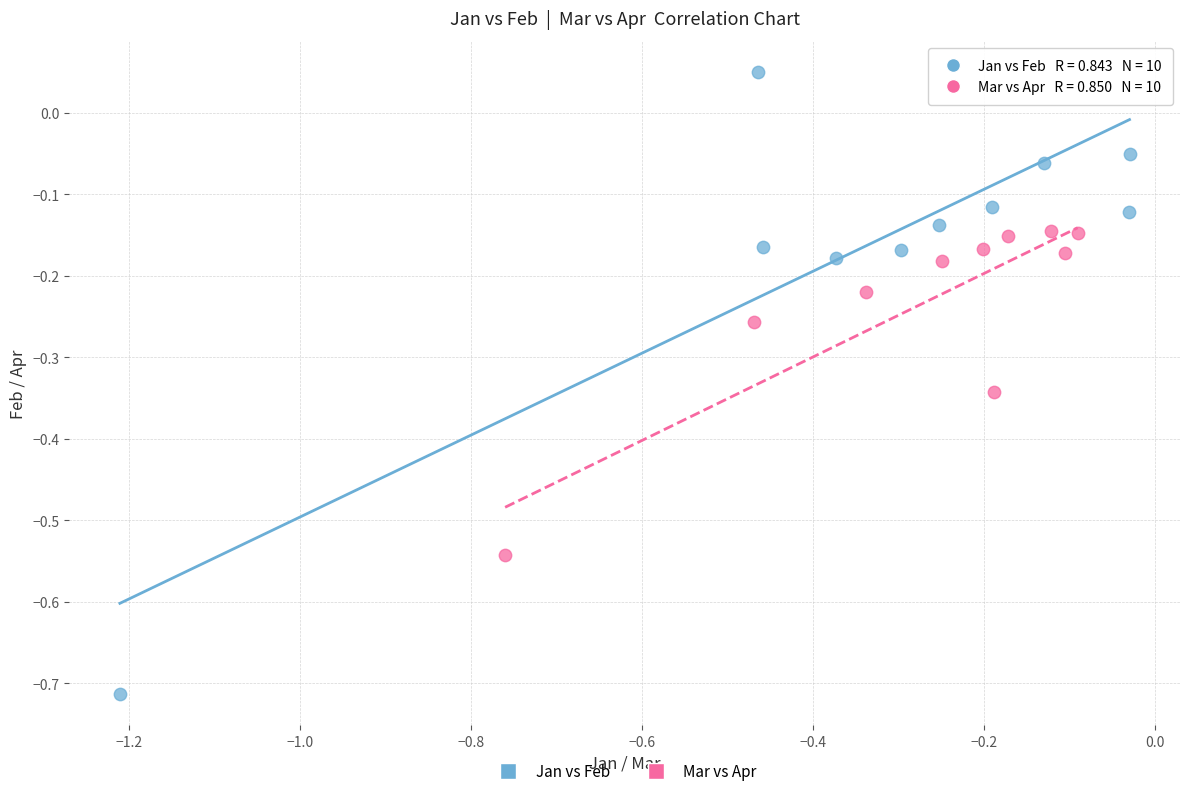

Which series reaches the minimum Y coordinate?

Jan vs Feb